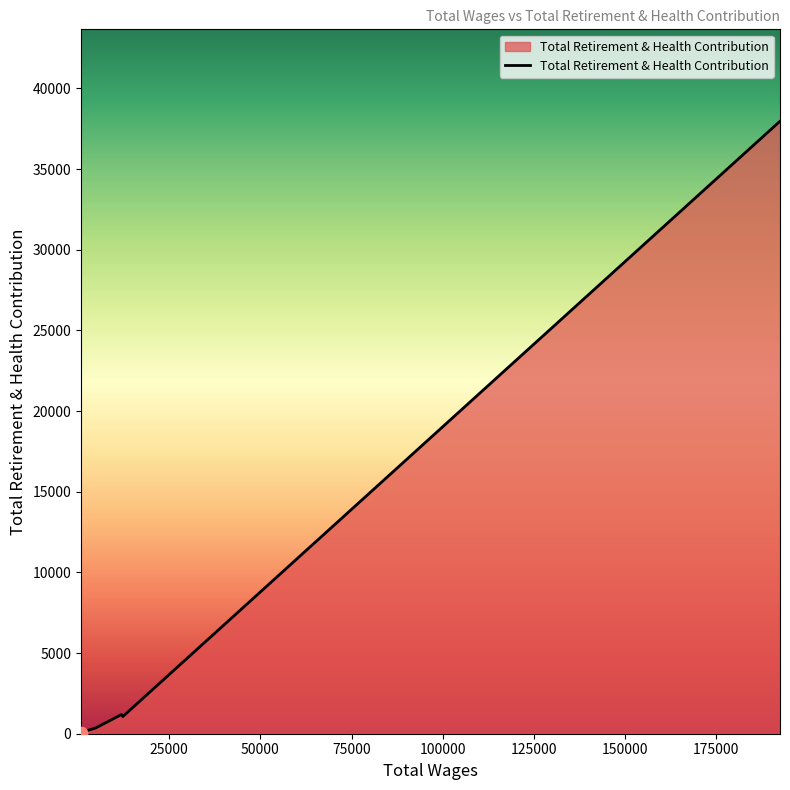

What is the sum of all values?

40890